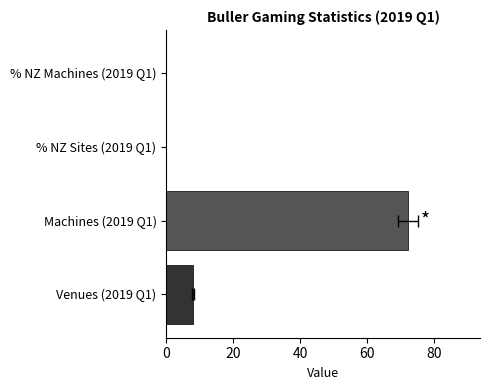

How many data points are above 8?

1